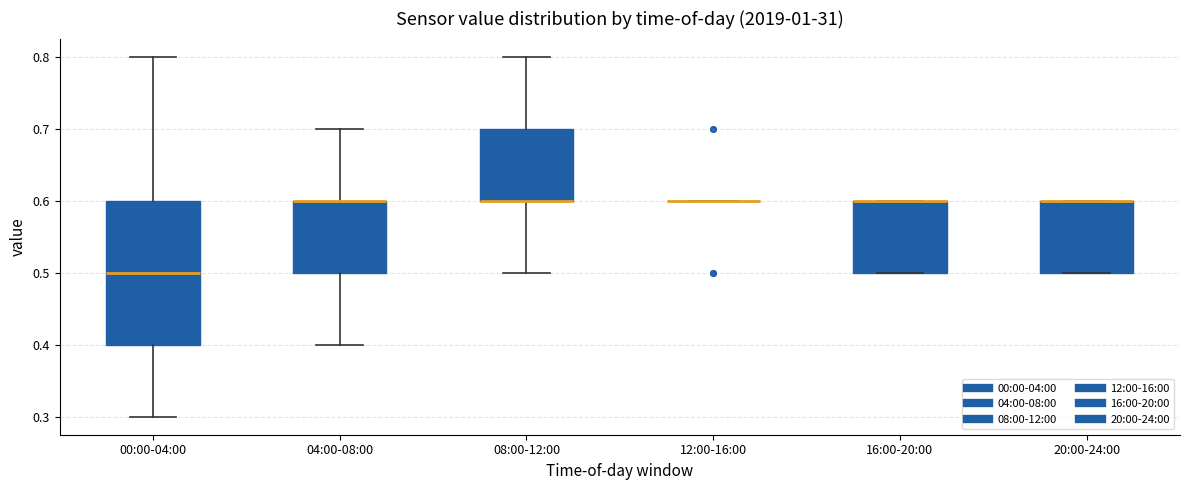

Reading left to right, read every box against the y-axis: the position of its median line, the range the box covers, and the ends of its whiskers. The values are not printed on the chart, so give them approximately, as read against the axis.

00:00-04:00: median 0.5, box 0.4 to 0.6, whiskers 0.3 to 0.8
04:00-08:00: median 0.6 (drawn on the box's upper edge), box 0.5 to 0.6, whiskers 0.4 to 0.7
08:00-12:00: median 0.6 (drawn on the box's lower edge), box 0.6 to 0.7, whiskers 0.5 to 0.8
12:00-16:00: box collapsed to a line at 0.6, whiskers 0.6 to 0.6
16:00-20:00: median 0.6 (drawn on the box's upper edge), box 0.5 to 0.6, whiskers 0.5 to 0.6
20:00-24:00: median 0.6 (drawn on the box's upper edge), box 0.5 to 0.6, whiskers 0.5 to 0.6